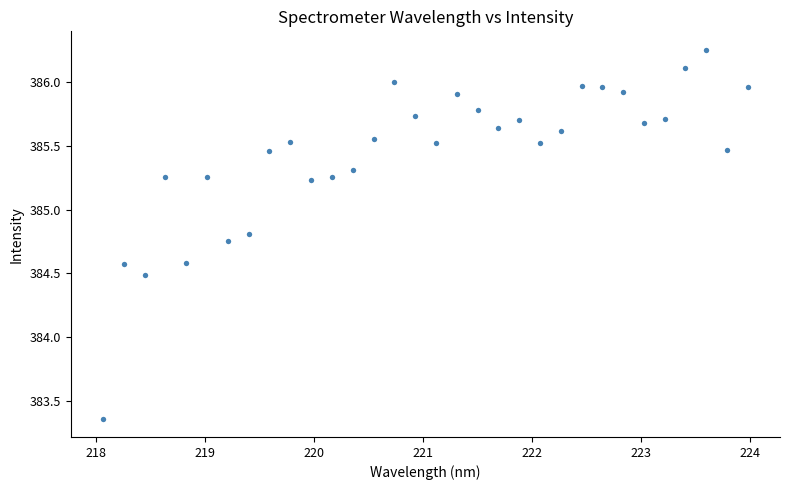

What is the range of Y values (max minus min)?

2.9